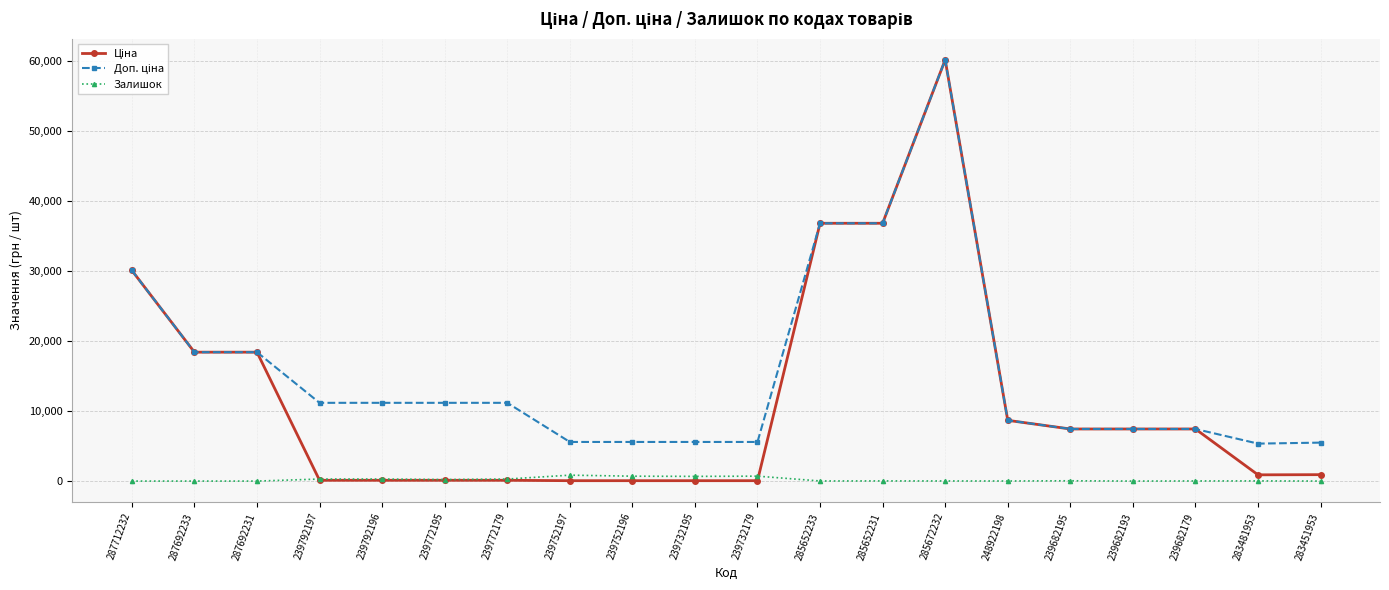

At how many categories does at least one series exceed 9977?

10